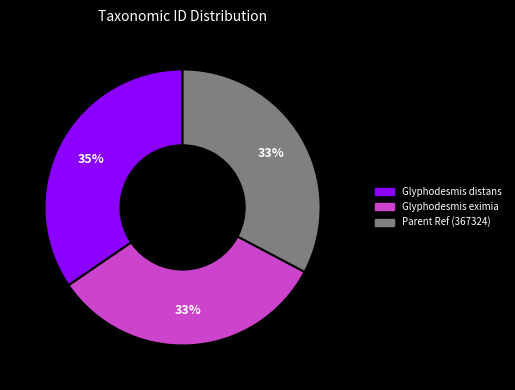

Which category has the biggest portion of the pie?

Glyphodesmis distans